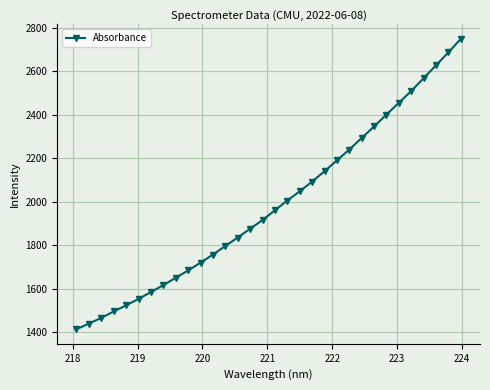

What is the greatest value displayed?

2748.7